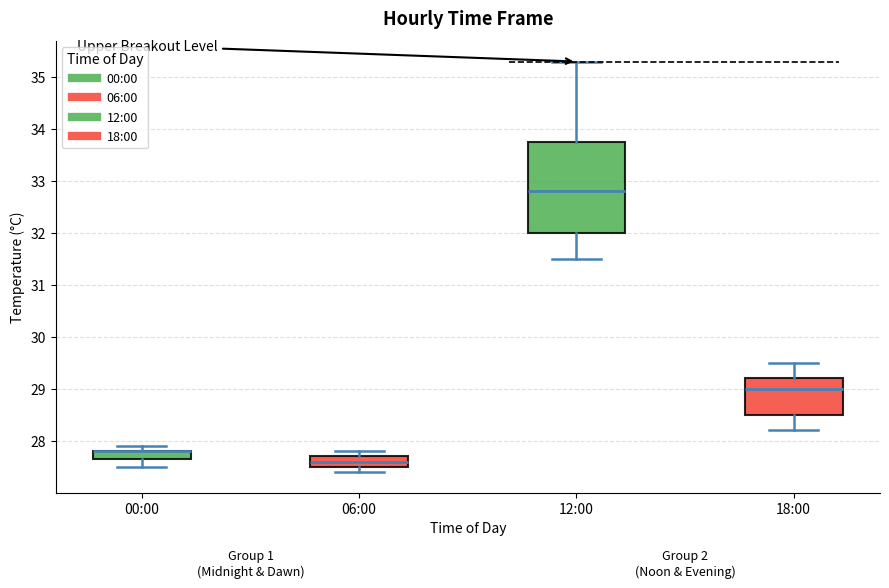

Where does the upper whisker of the box for 18:00 end on the y-axis? The values are not printed on the chart, so give them approximately, as read against the axis.

29.5